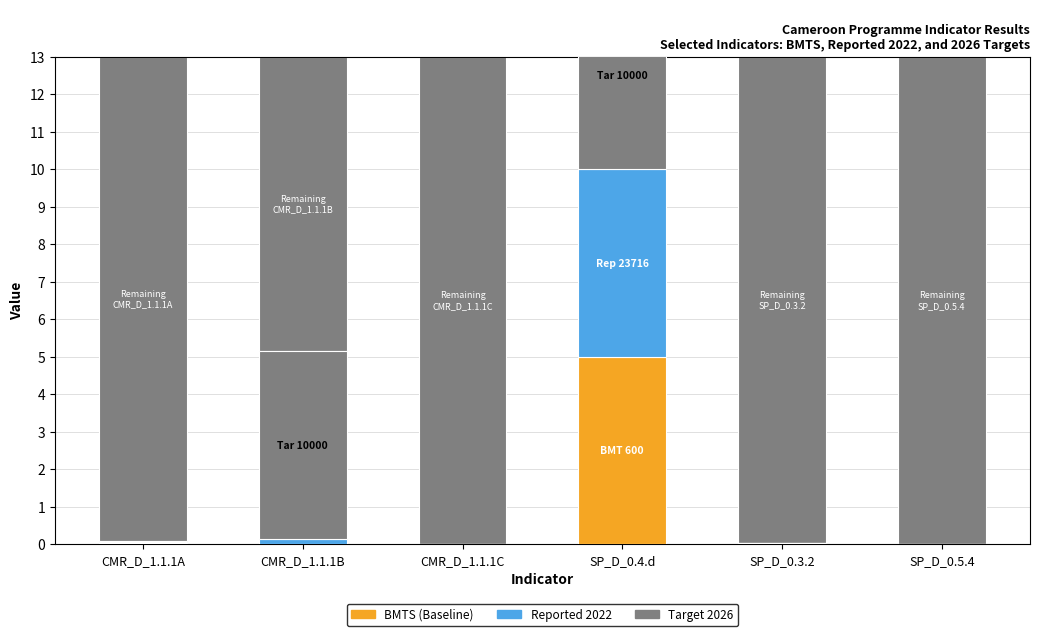

What is the difference between the maximum and minimum values in the BMTS series?

5.0